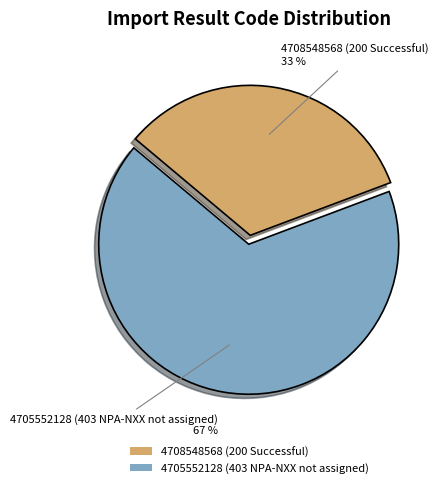

Approximately how many times larger is the value at 4708548568 (200 Successful) compared to 4705552128 (403 NPA-NXX not assigned)?

0.5